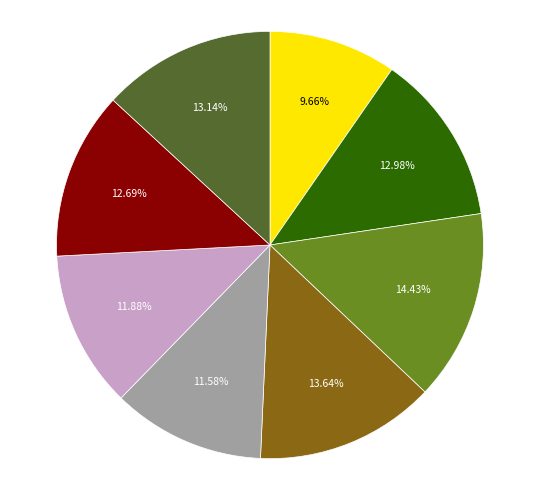

Is there a majority slice in this chart?

No